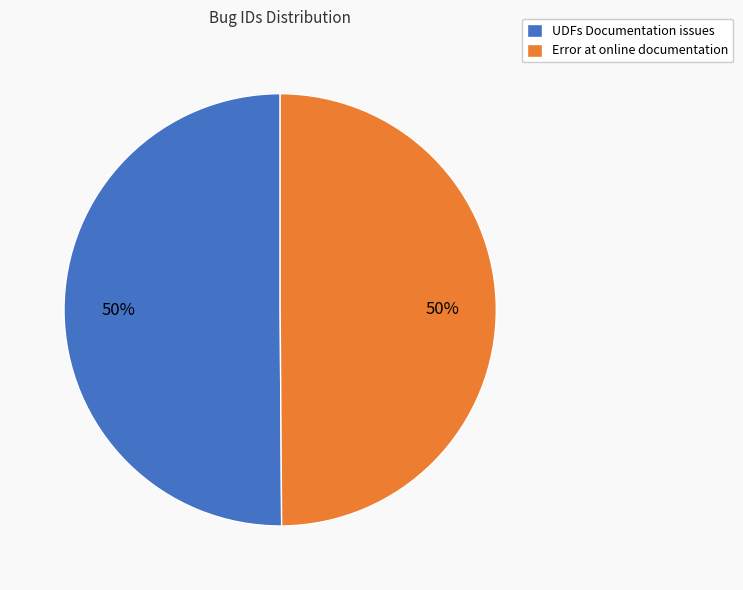

Do Error at online documentation and UDFs Documentation issues together represent more than half of the pie?

Yes